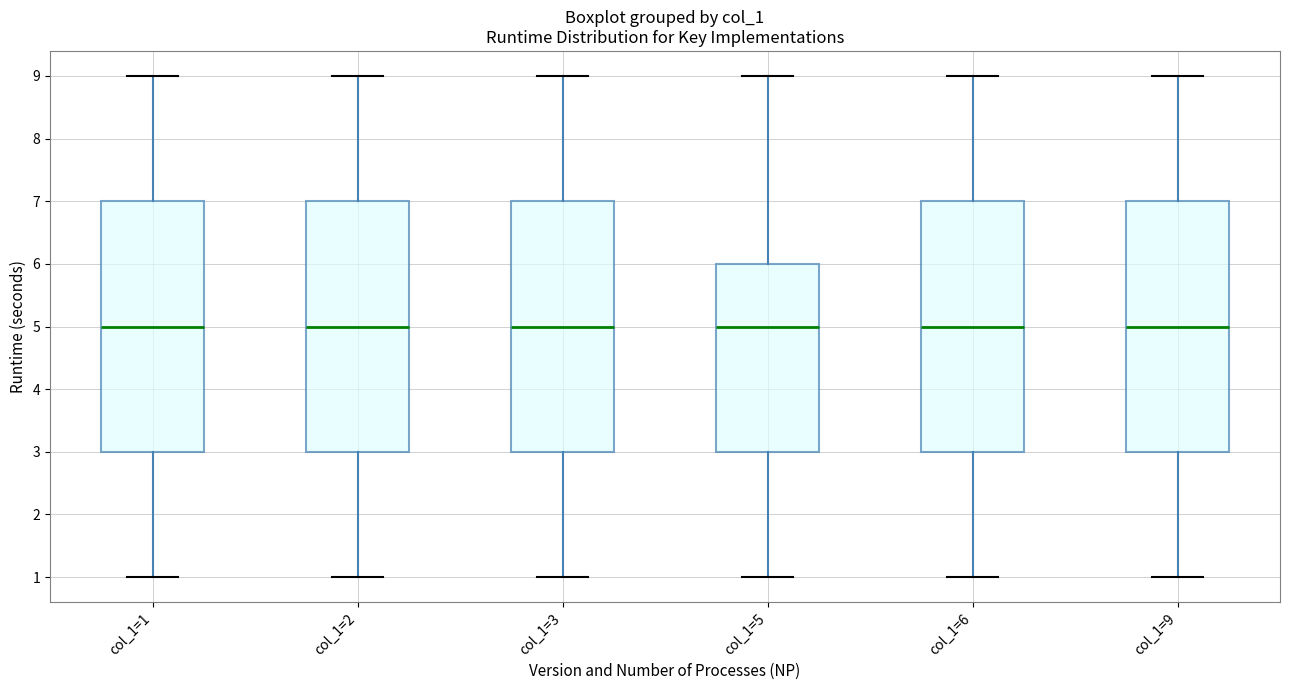

Reading left to right, transcribe this box plot: for each box, give where its median line is, the range the box spans, and where its two whiskers end, as read against the y-axis. The values are not printed on the chart, so give them approximately, as read against the axis.

col_1=1: median 5, box 3 to 7, whiskers 1 to 9
col_1=2: median 5, box 3 to 7, whiskers 1 to 9
col_1=3: median 5, box 3 to 7, whiskers 1 to 9
col_1=5: median 5, box 3 to 6, whiskers 1 to 9
col_1=6: median 5, box 3 to 7, whiskers 1 to 9
col_1=9: median 5, box 3 to 7, whiskers 1 to 9